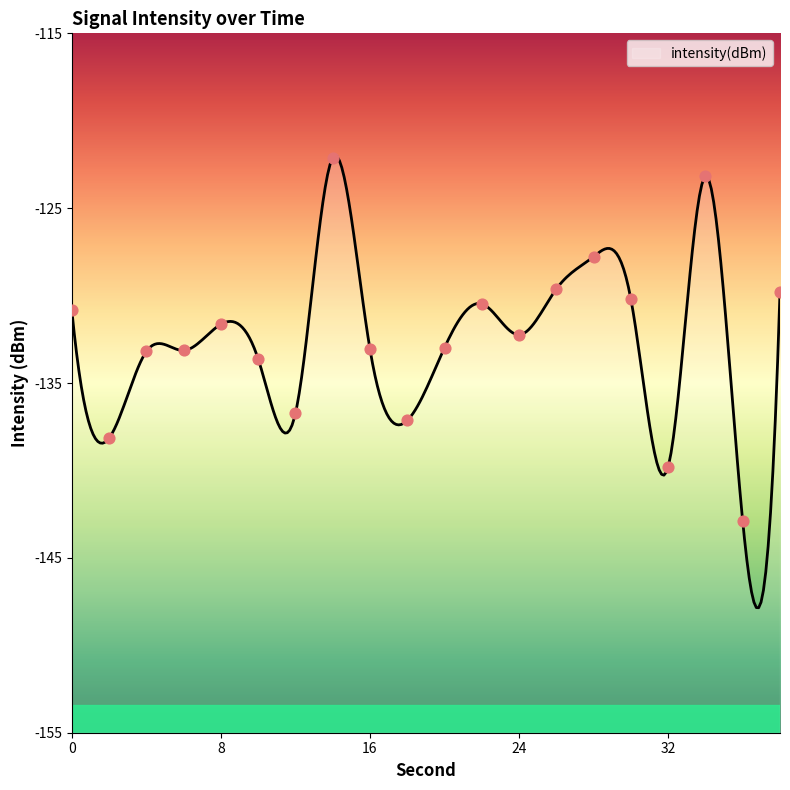

Which has a higher value, 28 or 34?

34